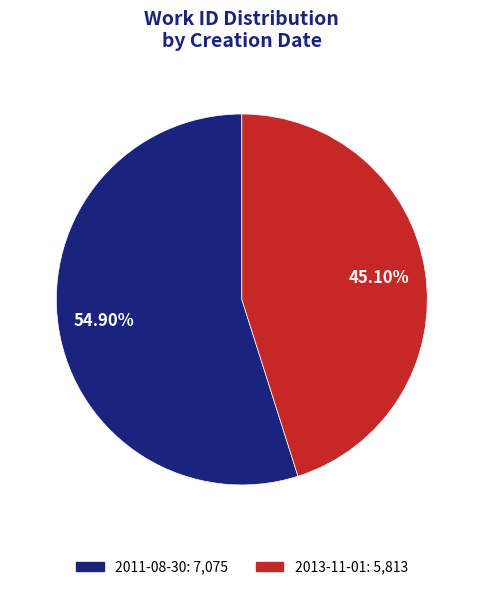

What is the majority slice?

2011-08-30